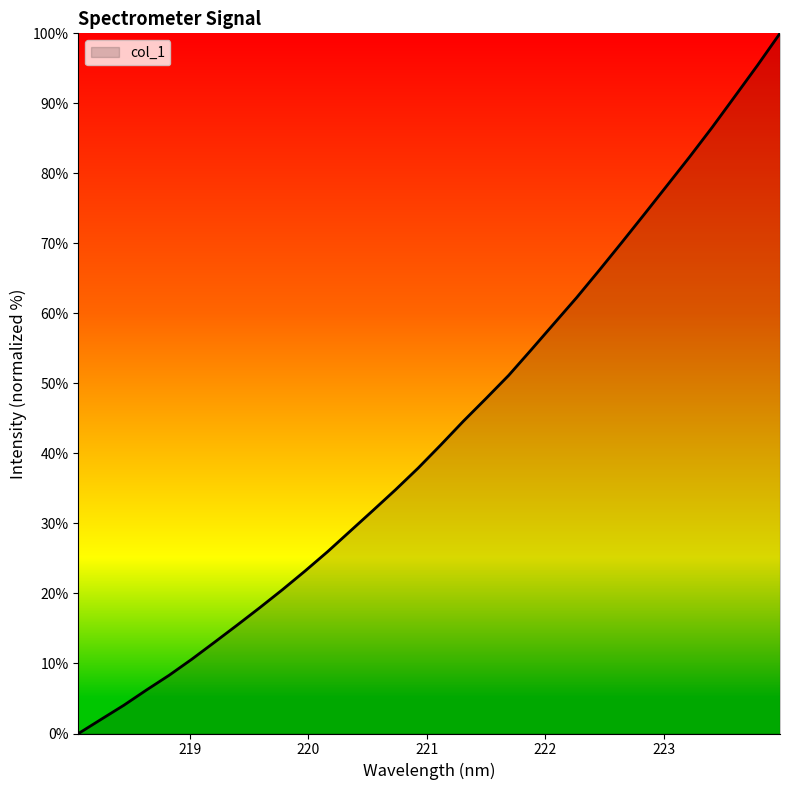

How many values are above zero?

31